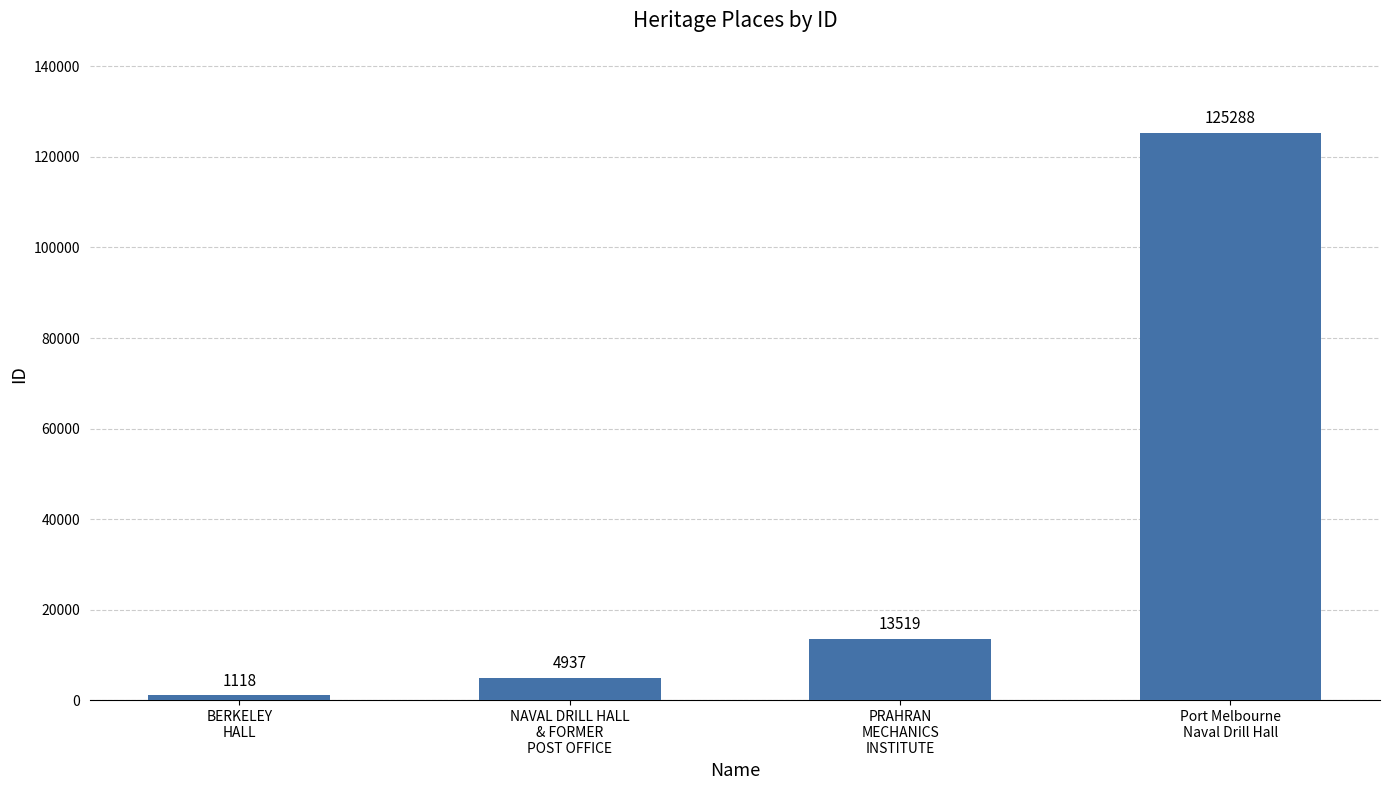

Are the bars horizontal?

No